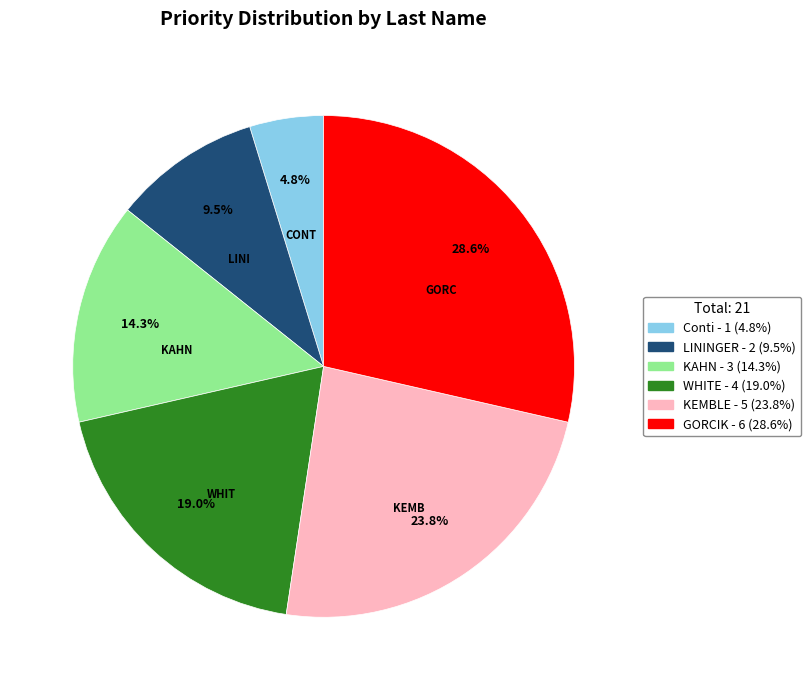

Rank the categories by value from lowest to highest.

Conti, LININGER, KAHN, WHITE, KEMBLE, GORCIK